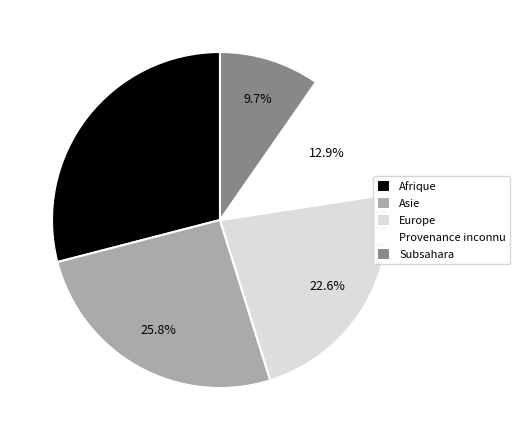

To the nearest percent, what is the difference between the Provenance inconnu and Subsahara slice percentages?

3%